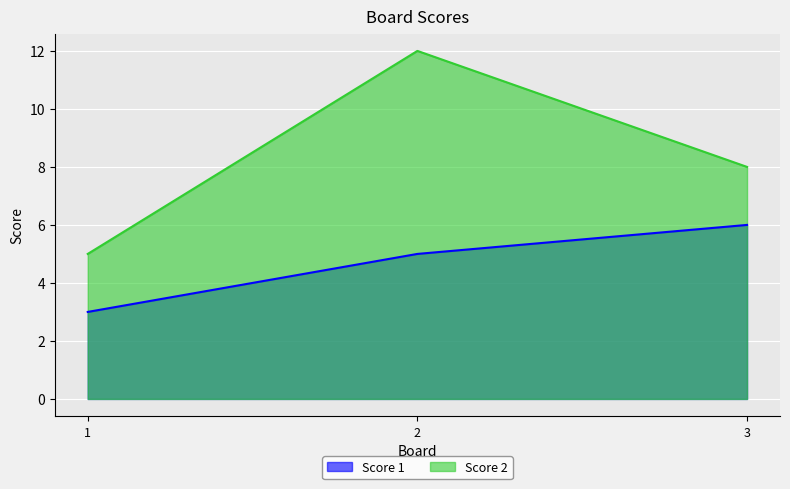

What value does the Score 2 series have at 3?

8